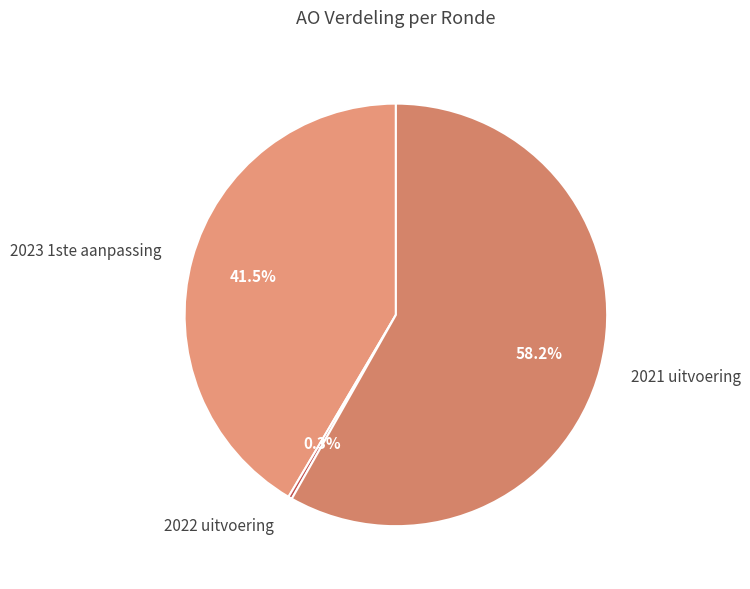

True or false: 2021 uitvoering accounts for 58% of the total.

True